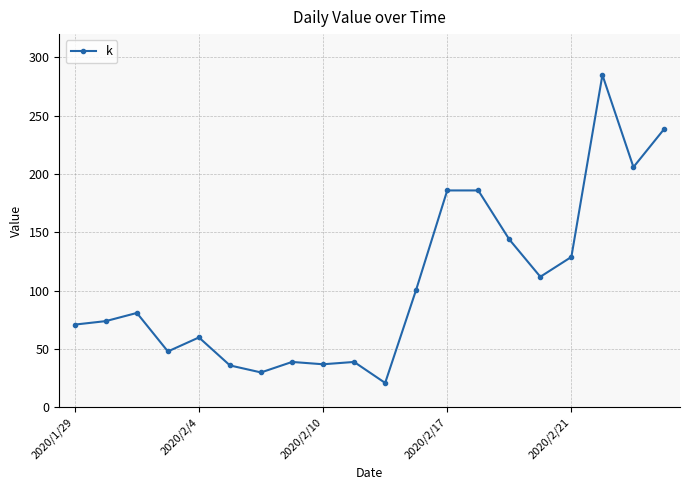

What is the difference between the maximum and second lowest values?

255